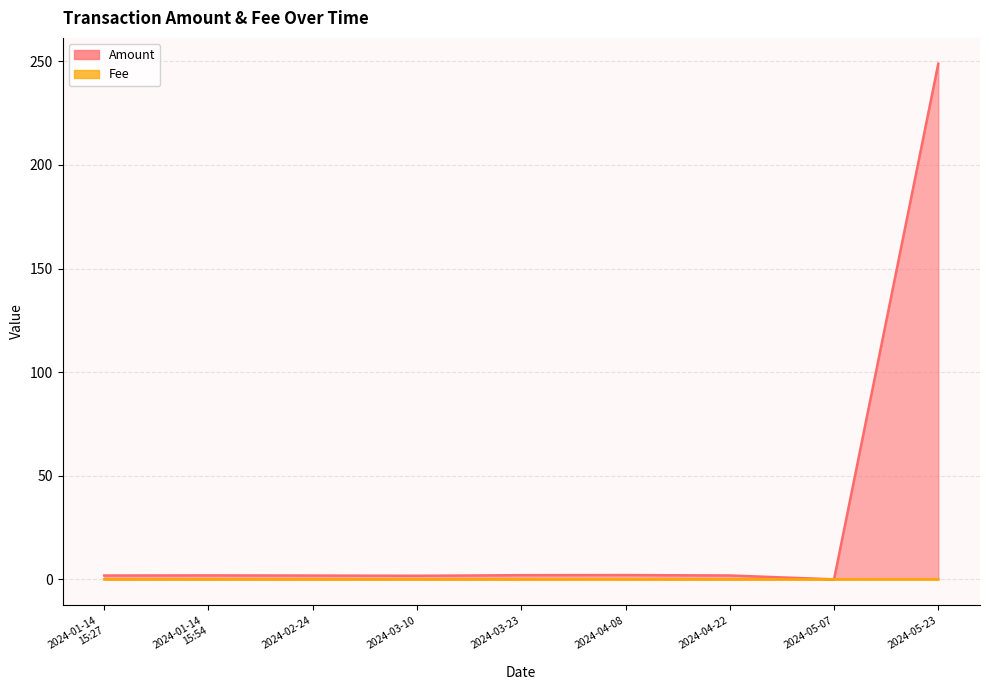

What is the label of the 7th point from the left?

2024-04-22